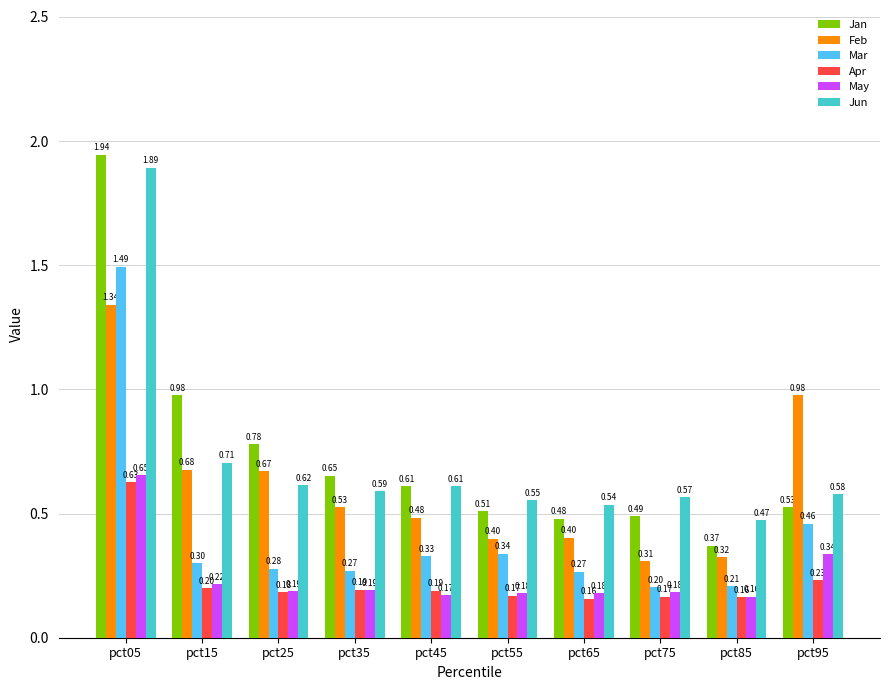

What is the difference between the maximum and minimum values in the Jan series?

1.6